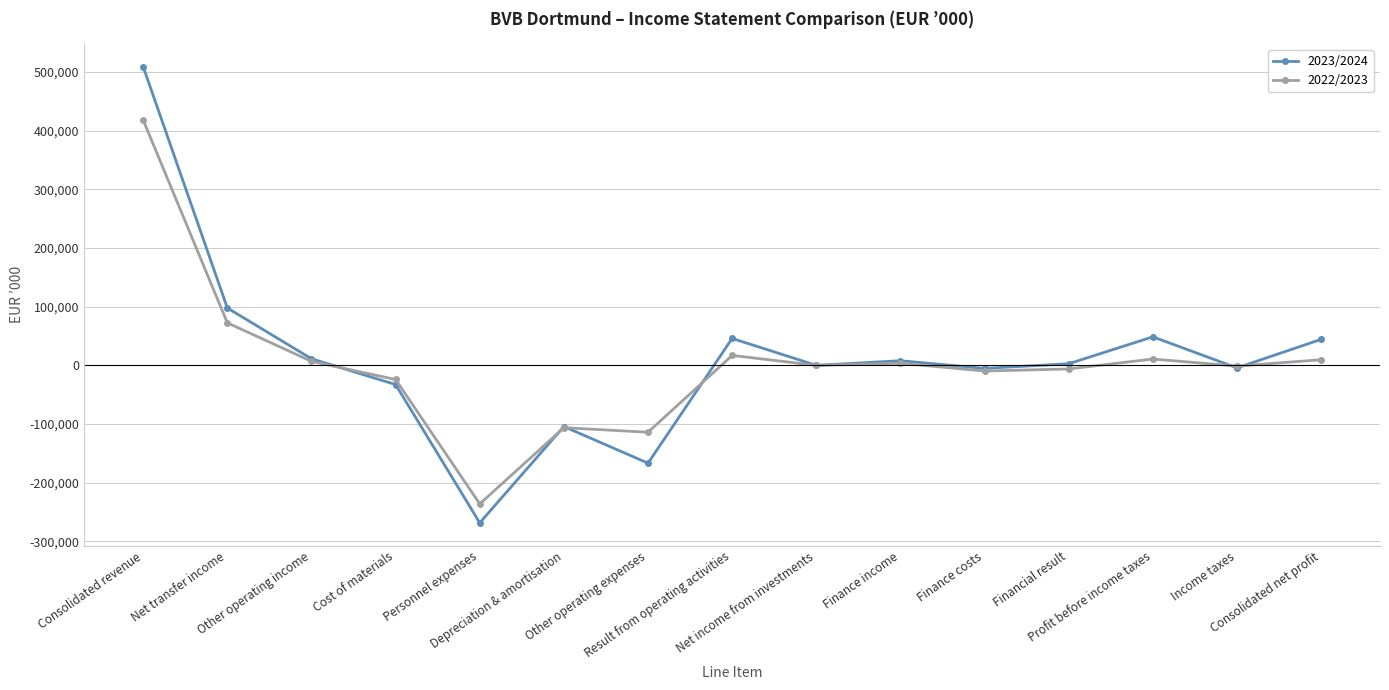

At Cost of materials, list the series in order from smallest to largest.

2023/2024, 2022/2023